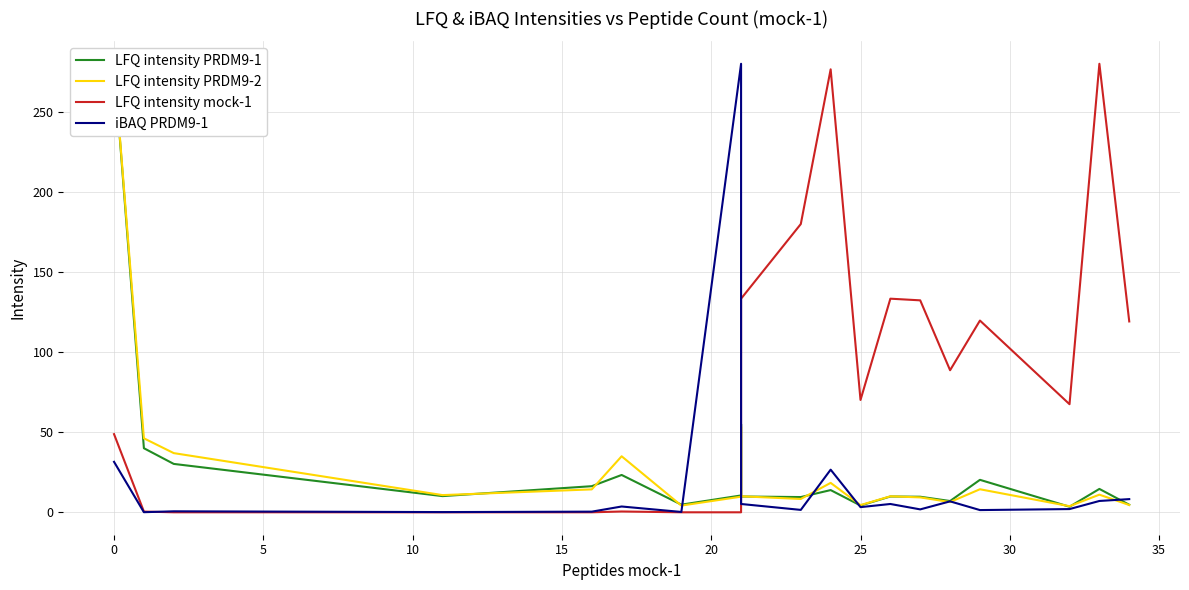

Reading left to right, list all the values displayed in this chart.

LFQ intensity PRDM9-1: 280.0	40.0	30.2	10.1	16.3	23.3	4.8	10.5	55.0	9.9	9.5	13.9	4.2	9.9	9.7	7.0	20.3	3.5	14.6	4.7
LFQ intensity PRDM9-2: 280.0	46.2	36.9	10.7	14.3	35.0	4.2	9.8	53.4	10.0	8.3	18.4	4.5	10.0	9.3	6.4	14.4	3.8	11.0	4.6
LFQ intensity mock-1: 48.8	0.4	0.0	0.0	0.0	0.5	0.0	0.0	32.1	133.4	179.9	276.5	70.1	133.4	132.3	88.7	119.7	67.5	280.0	119.1
iBAQ PRDM9-1: 31.5	0.1	0.6	0.1	0.4	3.6	0.2	280.0	21.3	5.2	1.5	26.6	3.2	5.2	1.8	6.8	1.4	2.0	7.1	8.2